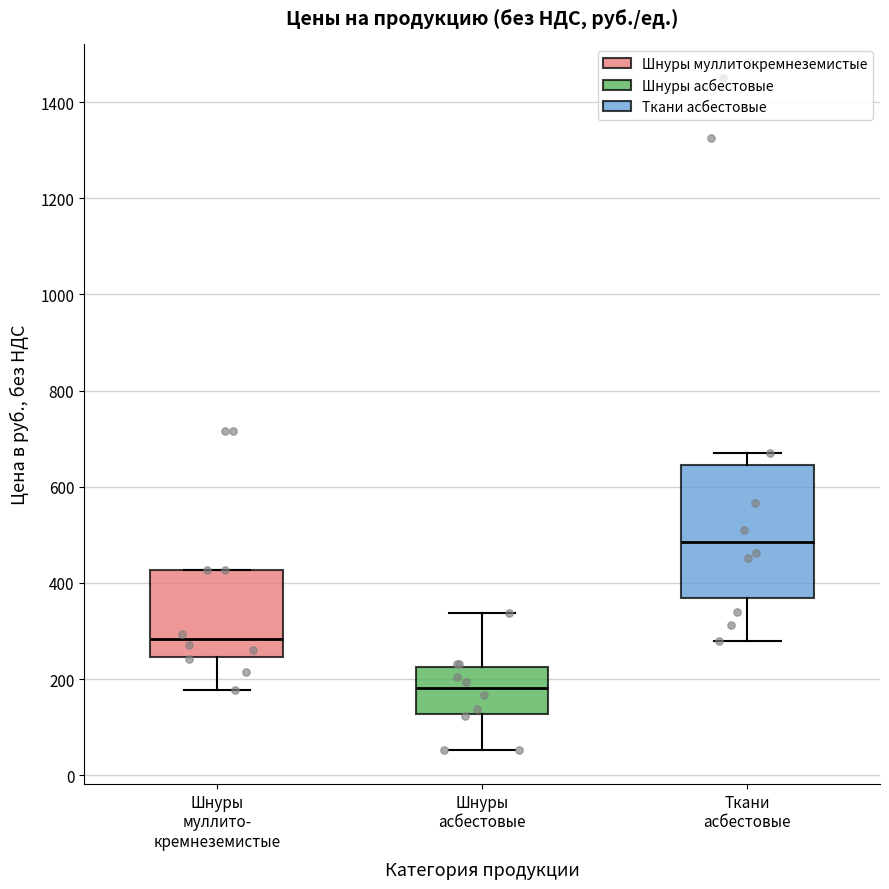

Where is the lower edge of the box for Ткани асбестовые on the y-axis? The values are not printed on the chart, so give them approximately, as read against the axis.

360